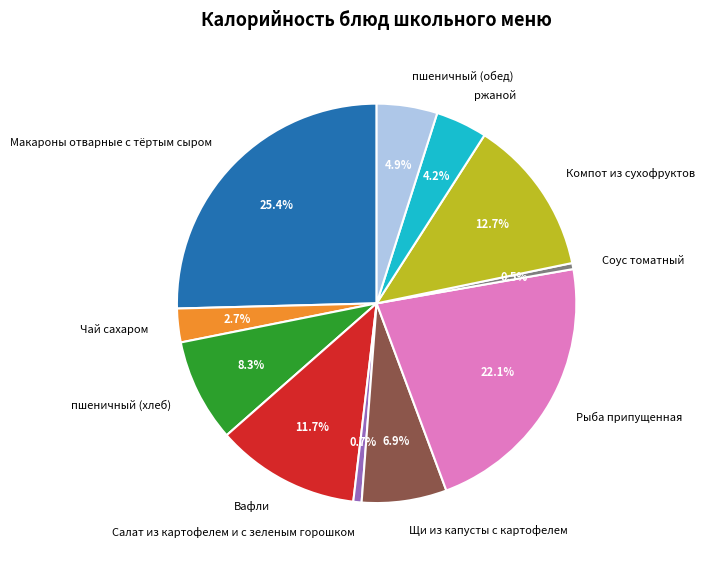

Does any single category account for the majority?

No